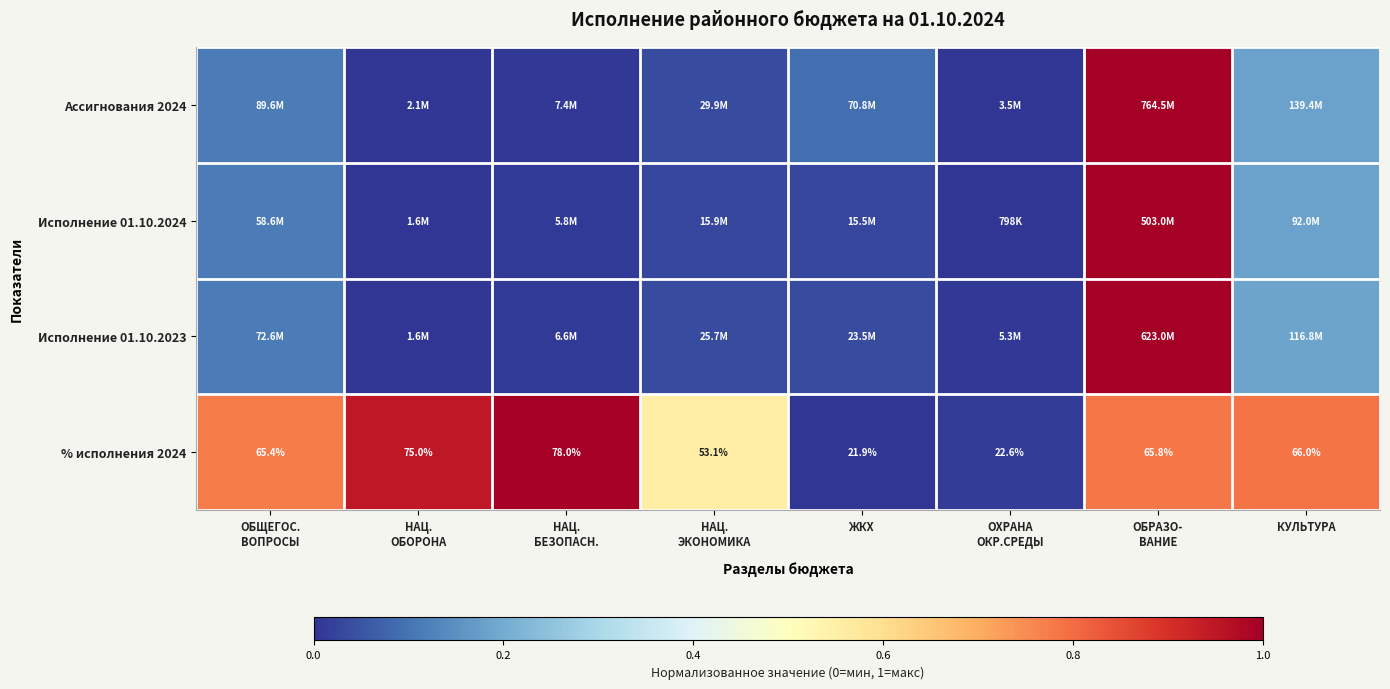

What is the difference between the Ассигнования 2024 values at ОБРАЗО- ВАНИЕ and НАЦ. ОБОРОНА?

1.0